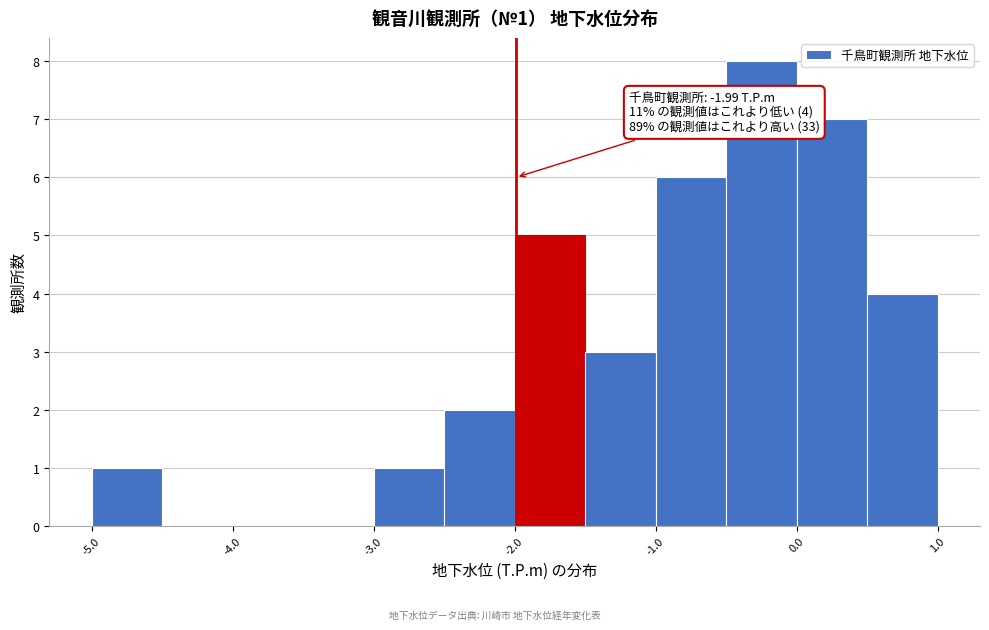

Over which range of the x-axis is the bar tallest?

-0.5 to 0.0